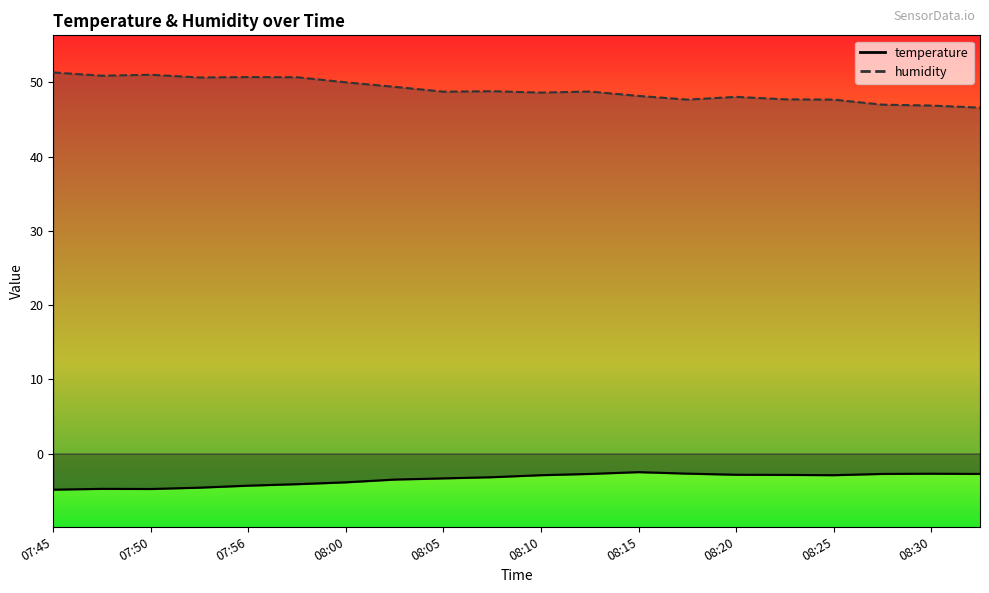

Reading left to right, what are all the values shown in this chart?

temperature: 07:45=-4.9	07:48=-4.8	07:50=-4.8	07:53=-4.6	07:56=-4.3	07:58=-4.1	08:00=-3.9	08:03=-3.5	08:05=-3.3	08:08=-3.2	08:10=-2.9	08:13=-2.7	08:15=-2.5	08:18=-2.7	08:20=-2.9	08:23=-2.9	08:25=-2.9	08:28=-2.7	08:30=-2.7	08:33=-2.7
humidity: 07:45=51.3	07:48=50.9	07:50=51.0	07:53=50.7	07:56=50.7	07:58=50.7	08:00=50.0	08:03=49.4	08:05=48.8	08:08=48.8	08:10=48.6	08:13=48.8	08:15=48.2	08:18=47.7	08:20=48.0	08:23=47.7	08:25=47.7	08:28=47.0	08:30=46.9	08:33=46.6